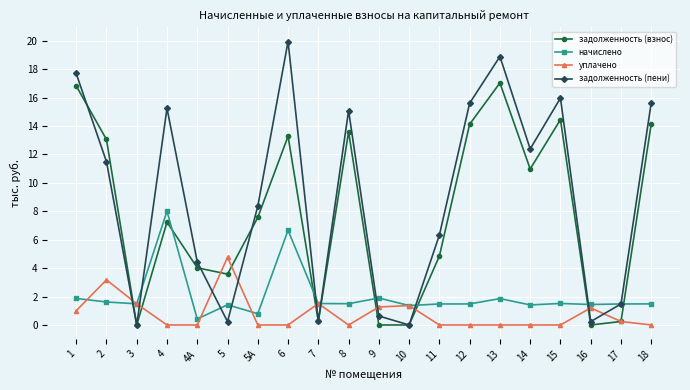

What is the label of the 17th point from the right?

4